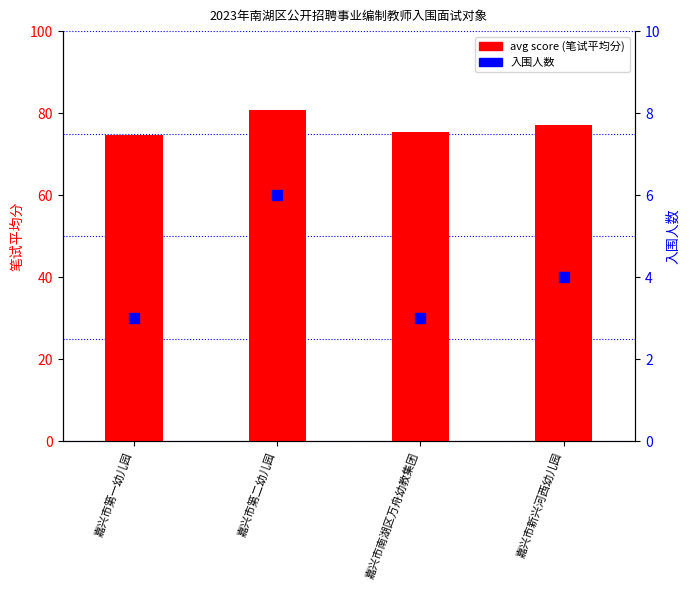

Is the value of 入围人数 at 嘉兴市南湖区万舟幼教集团 greater than the value of avg score (笔试平均分) at 嘉兴市新兴河西幼儿园?

No